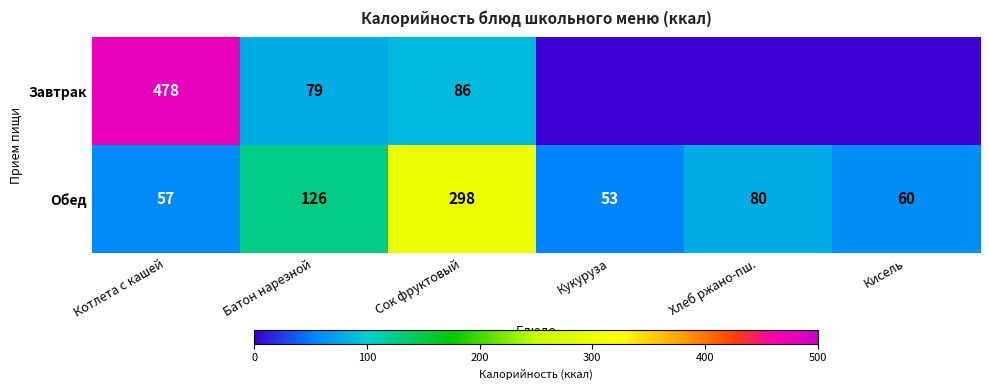

Count the number of data series in this chart.

2